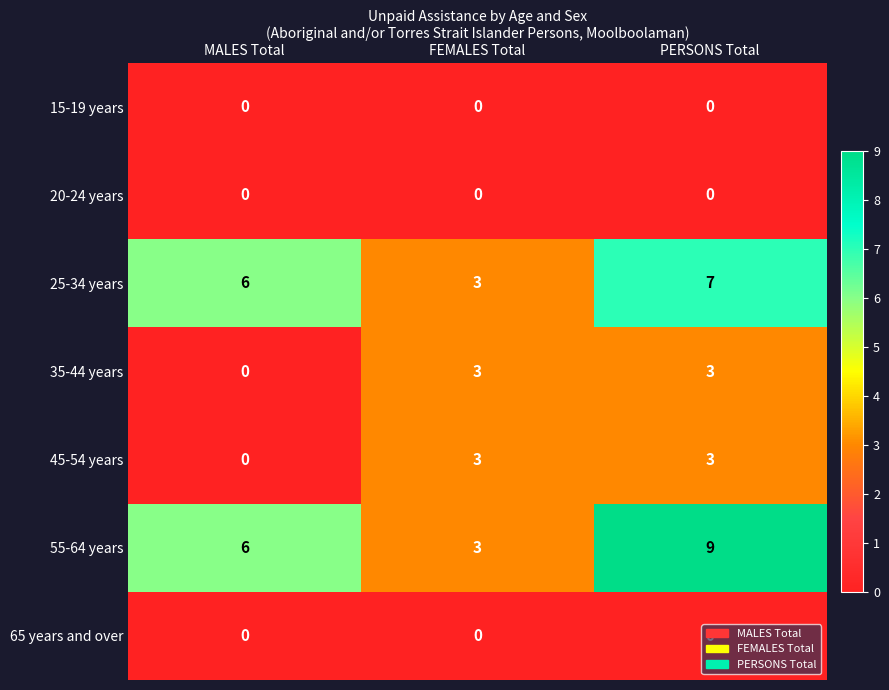

The value of 45-54 years at MALES Total is 0. True or false?

True